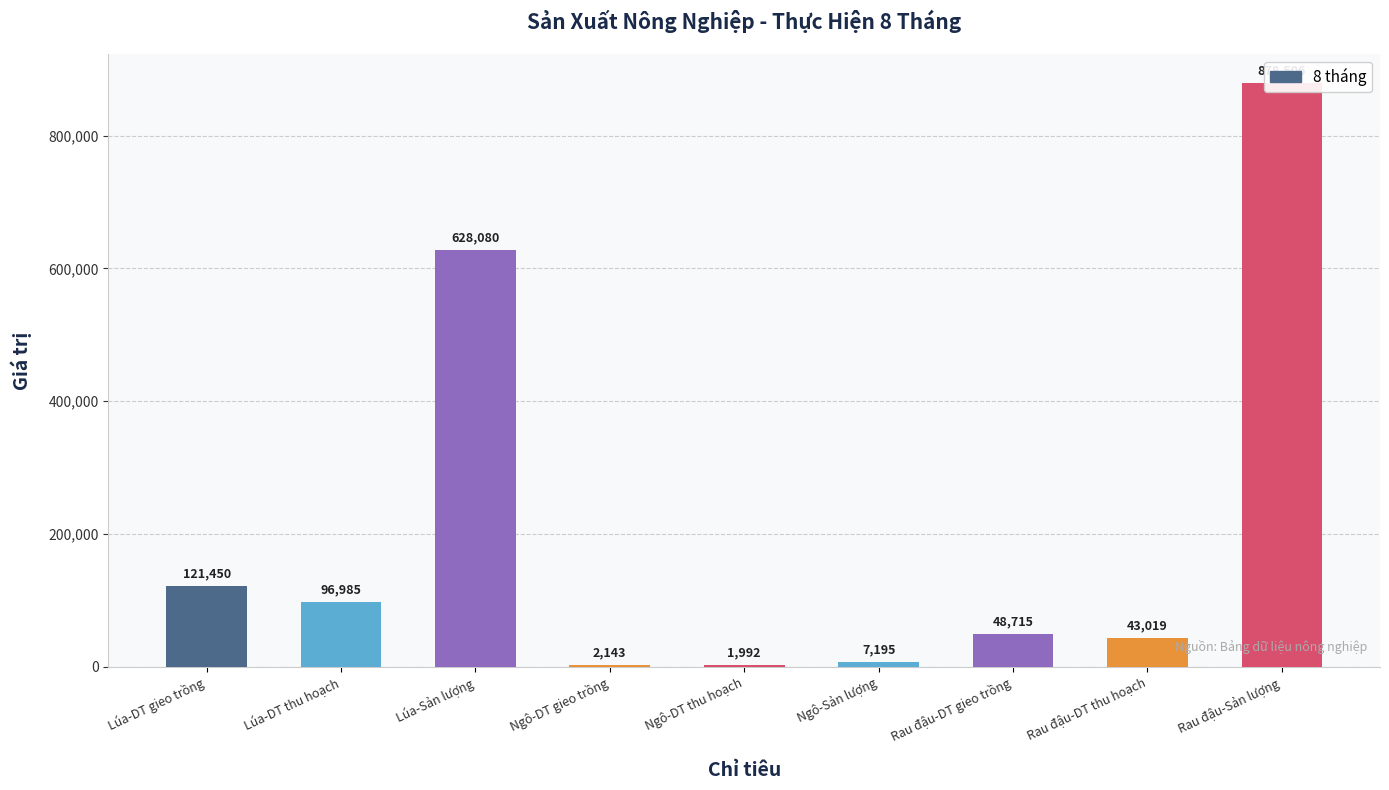

What is the label of the 2nd bar from the right?

Rau đậu-DT thu hoạch